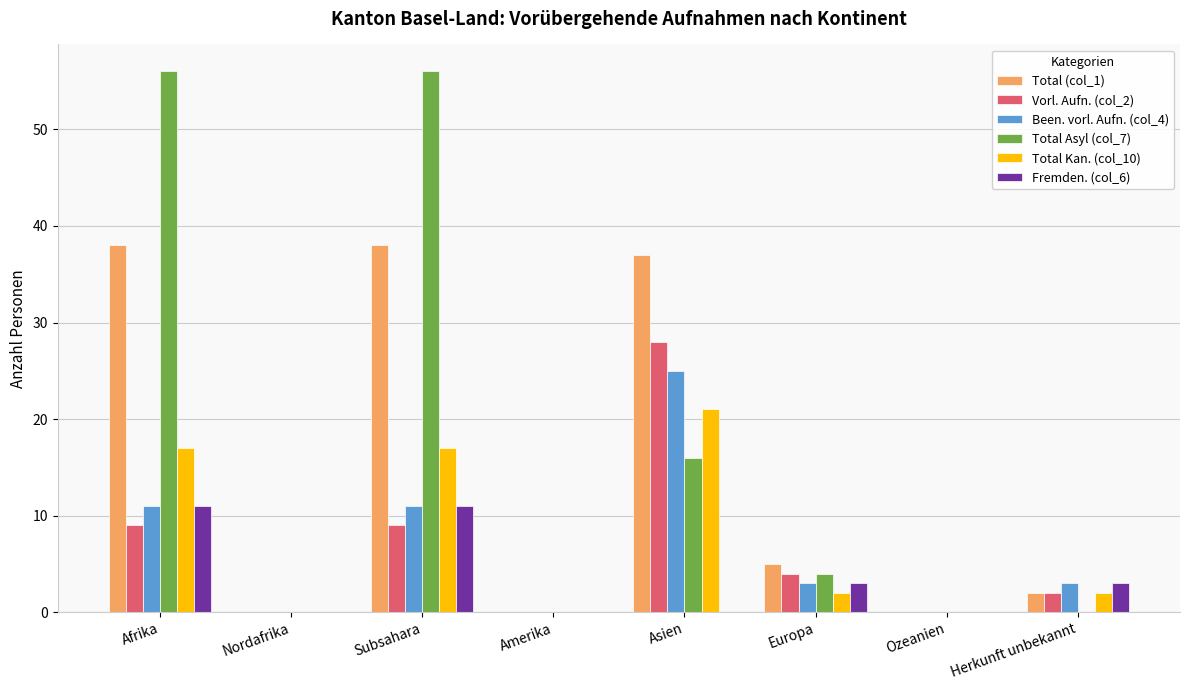

Which series changed the most between Asien and Ozeanien?

Total (col_1)